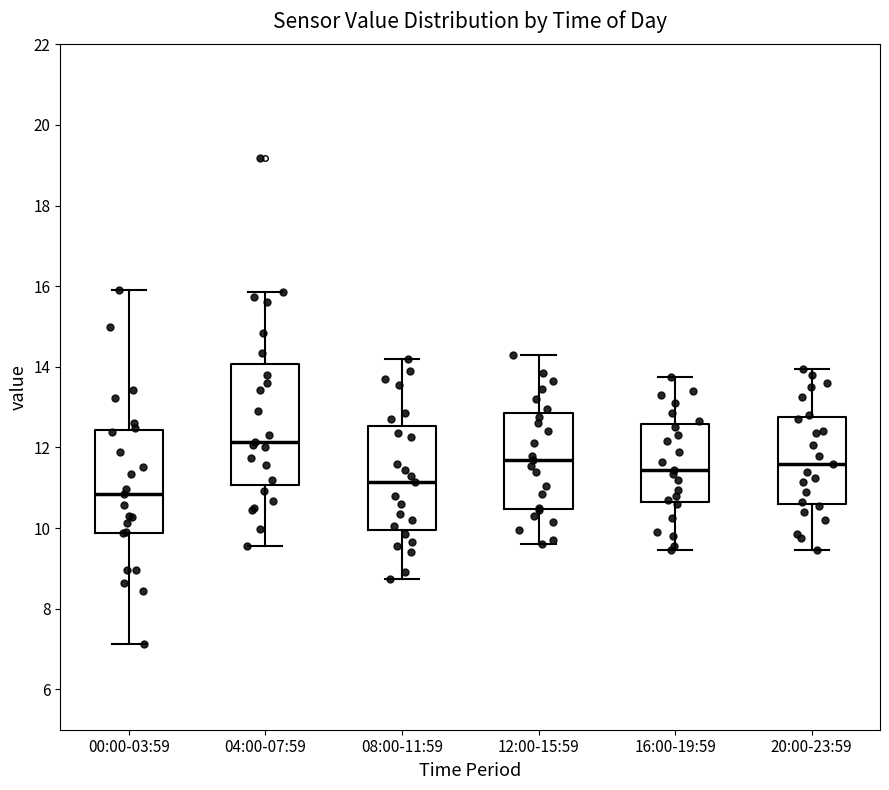

Where is the upper edge of the box for 08:00-11:59 on the y-axis? The values are not printed on the chart, so give them approximately, as read against the axis.

12.6